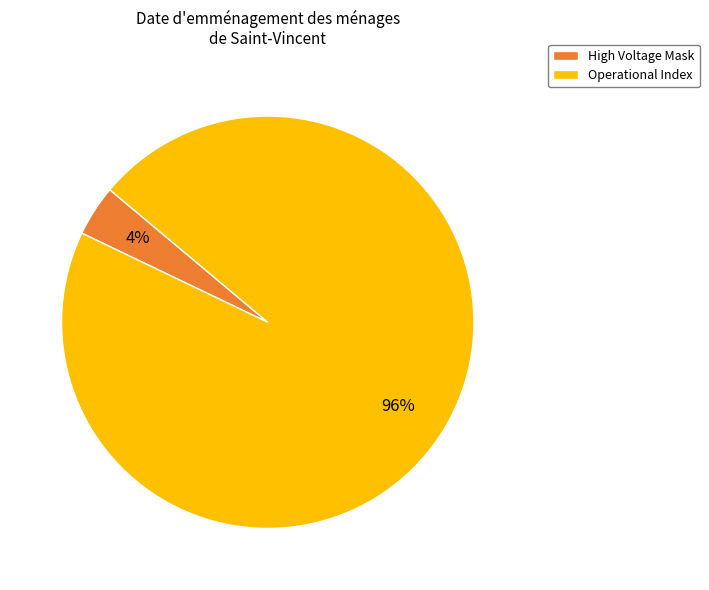

Rank the categories by value from lowest to highest.

High Voltage Mask, Operational Index